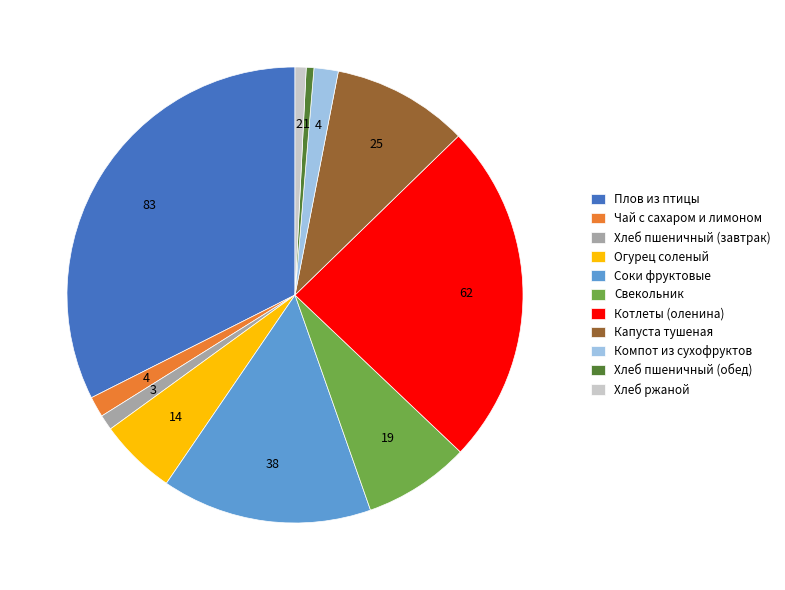

Is there any slice that represents more than half of the pie?

No